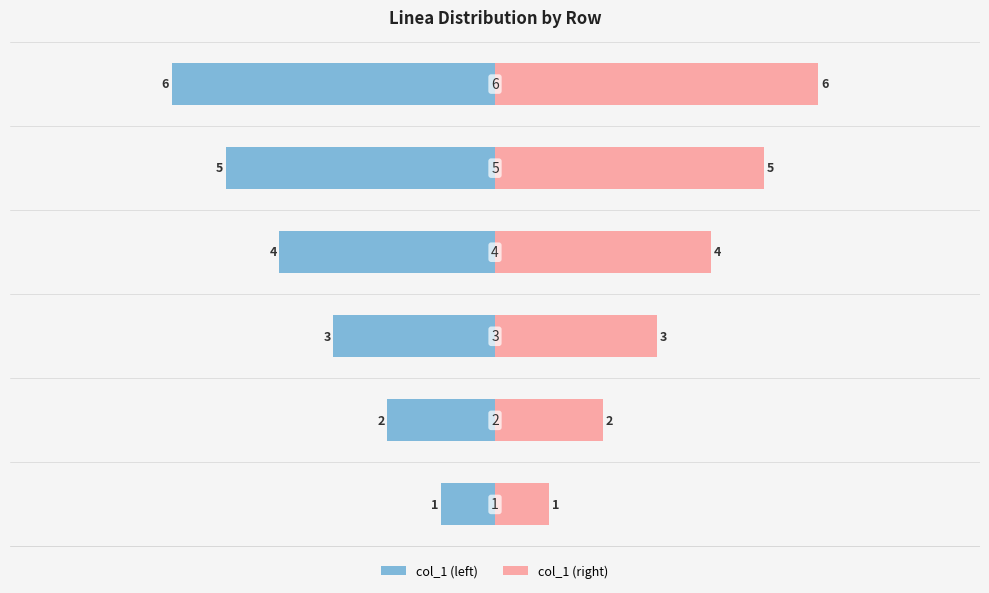

How many groups of bars are there?

6